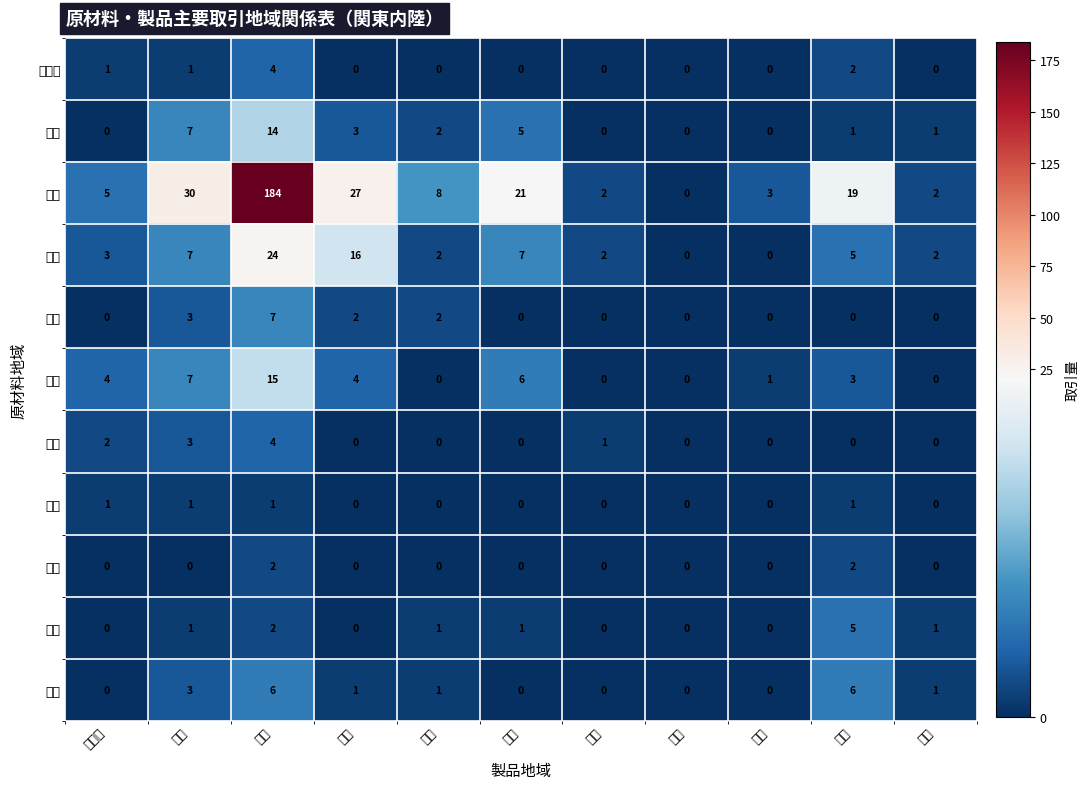

Which series has the largest range (max minus min)?

関東